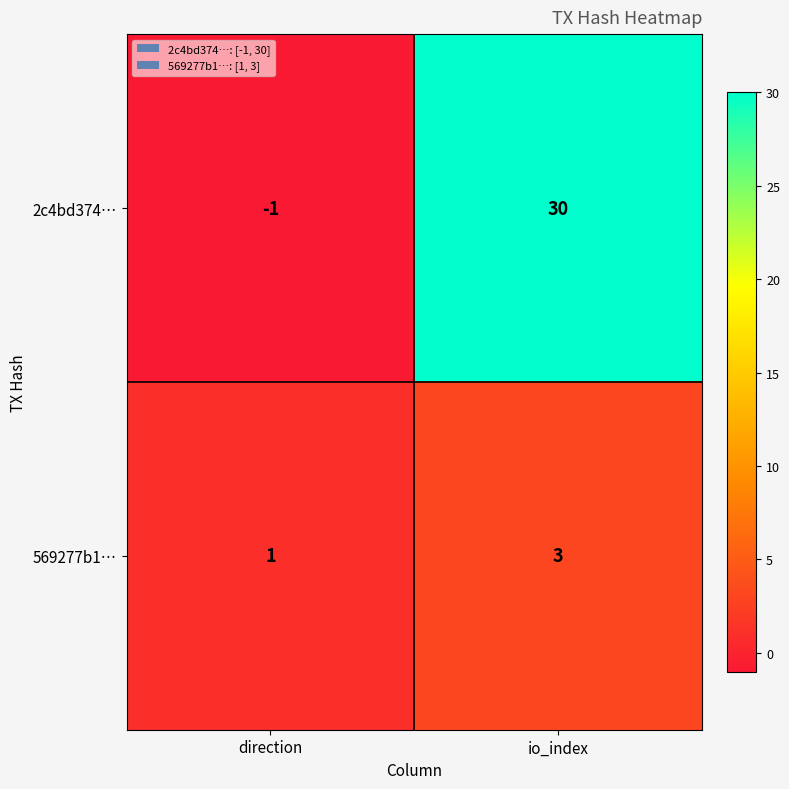

What is the greatest value displayed?

30